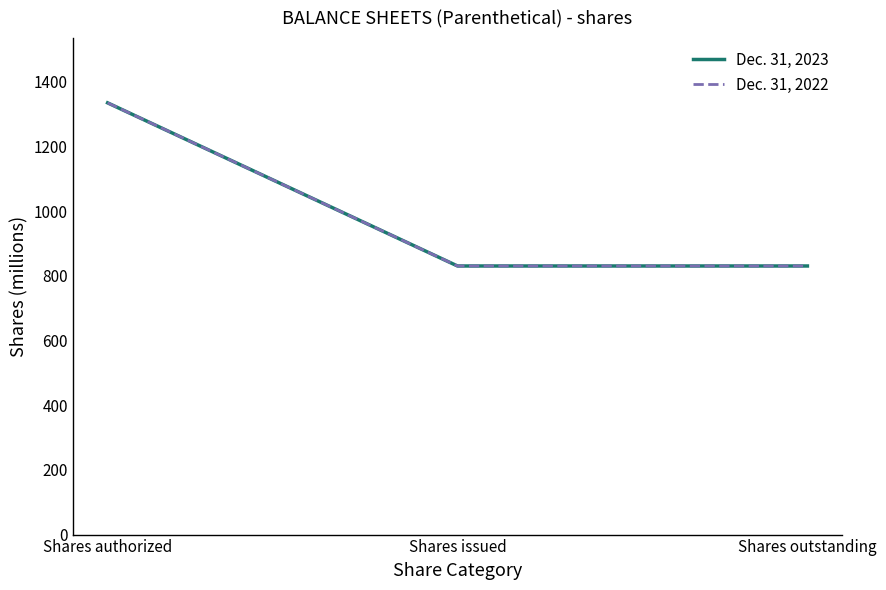

Does the chart display data point markers on the line(s)?

No